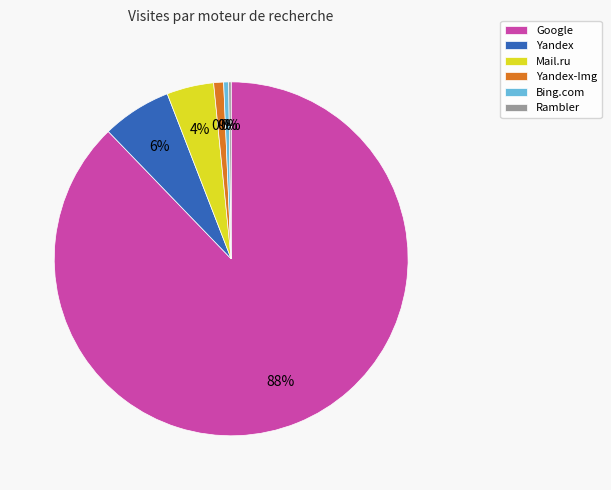

True or false: Yandex accounts for 21% of the total.

False